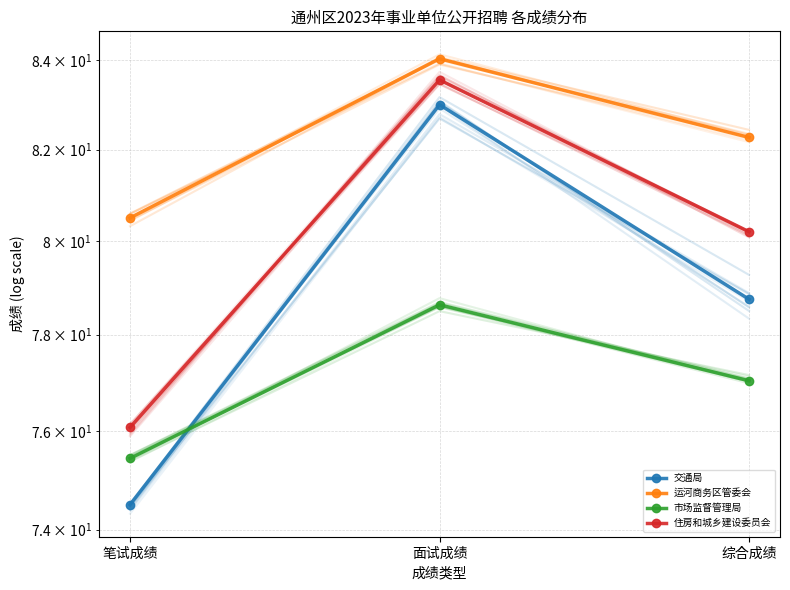

Which series changed the most between 笔试成绩 and 综合成绩?

交通局